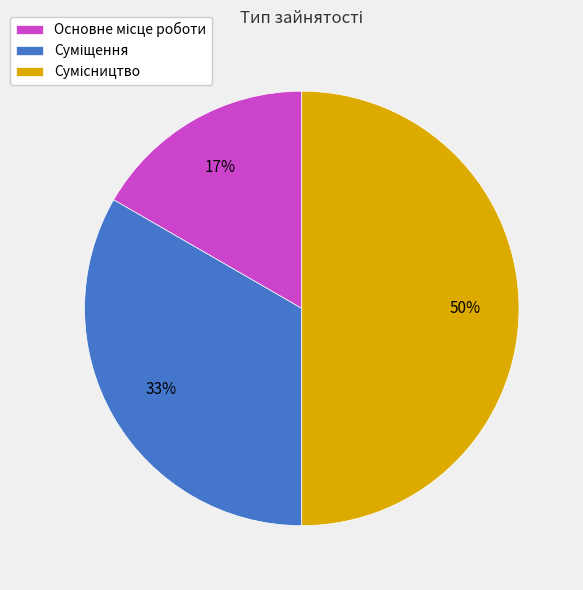

How many slices are in this pie chart?

3